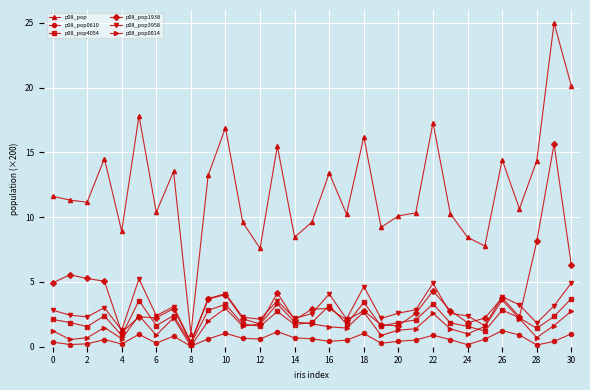

What is the greatest value displayed?

25.0